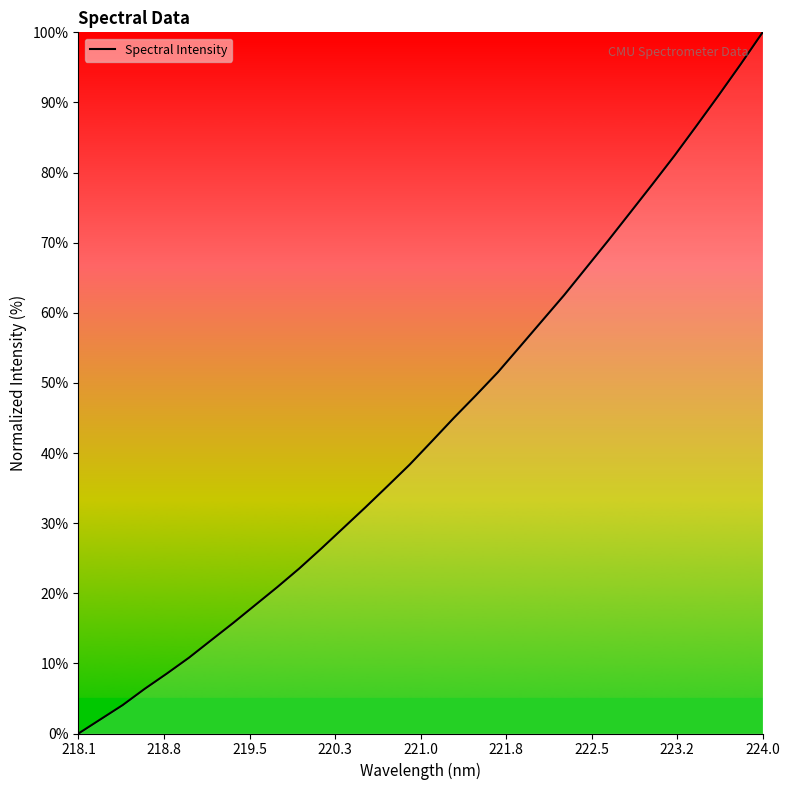

What is the greatest value displayed?

100.0